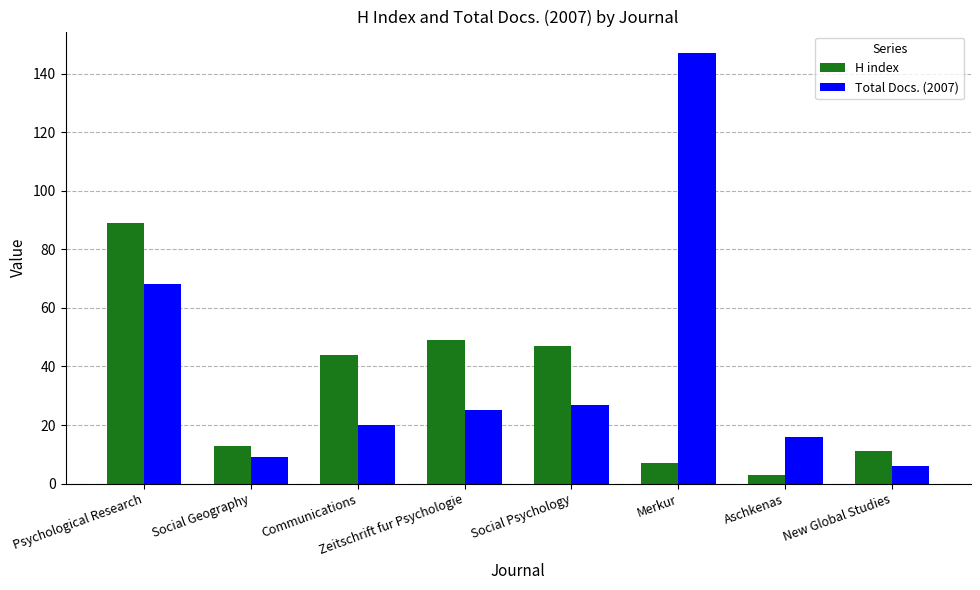

What is the difference between the maximum and minimum values in the H index series?

86